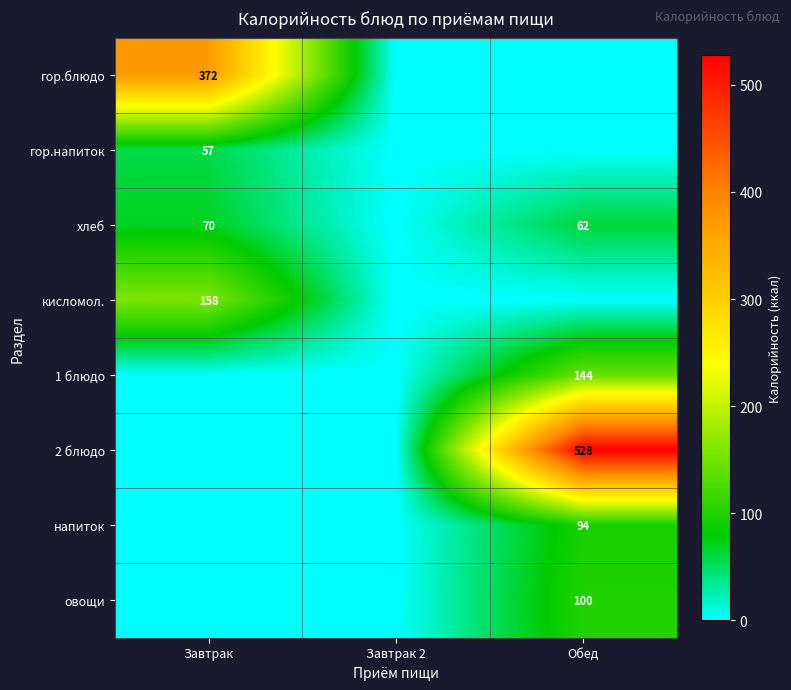

The value of хлеб at Обед is 62. True or false?

True